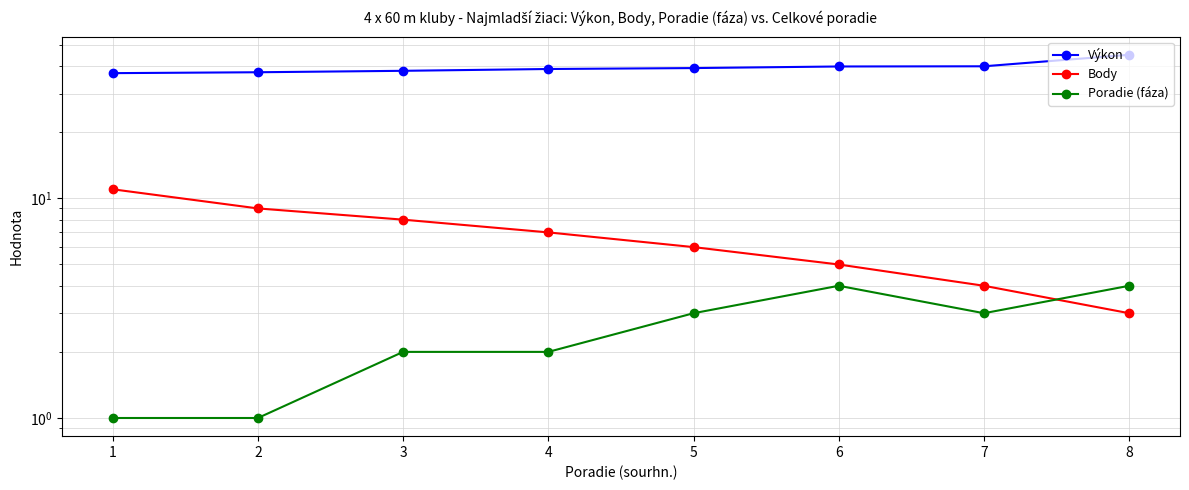

What is the difference between the Poradie (fáza) values at 2 and 5?

2.0